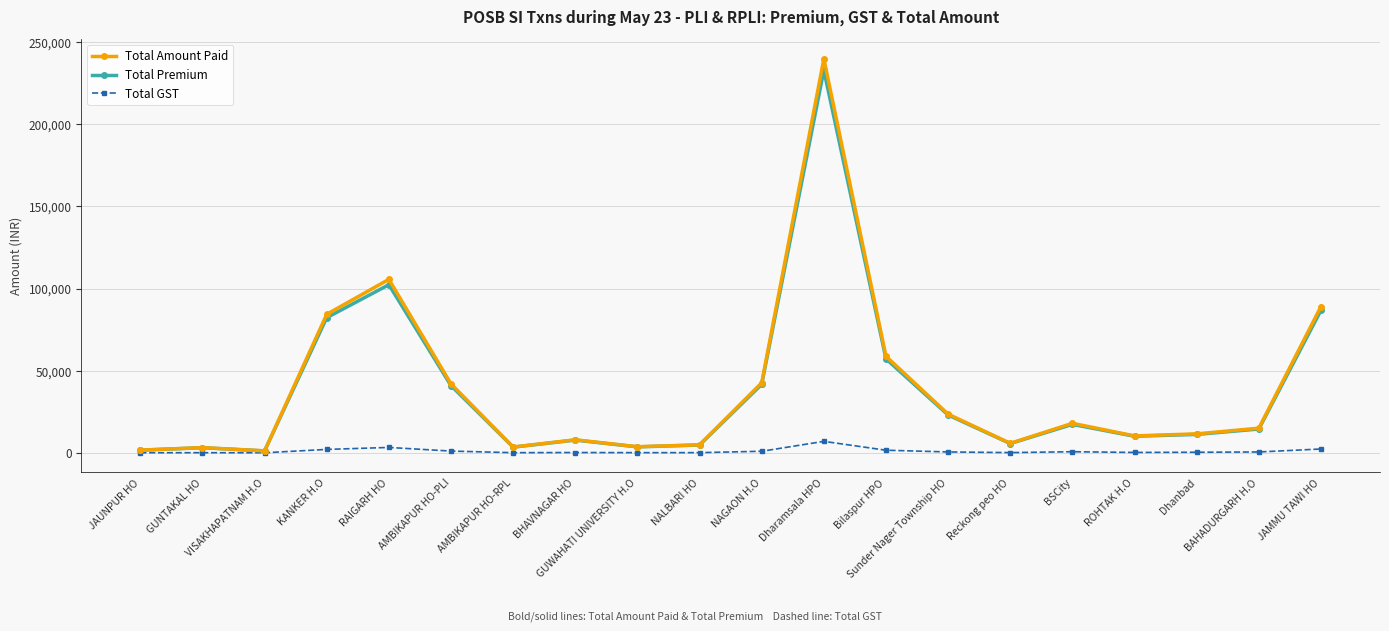

At which label does Total Premium first exceed 14485?

KANKER H.O